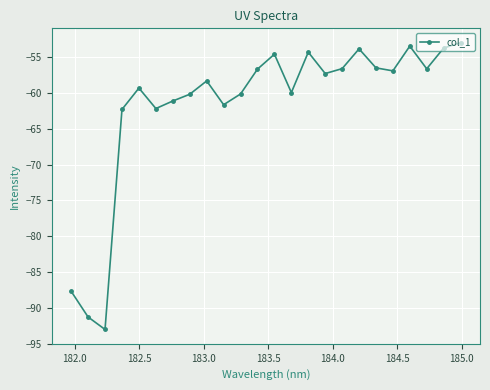

What is the smallest value displayed?

-93.0